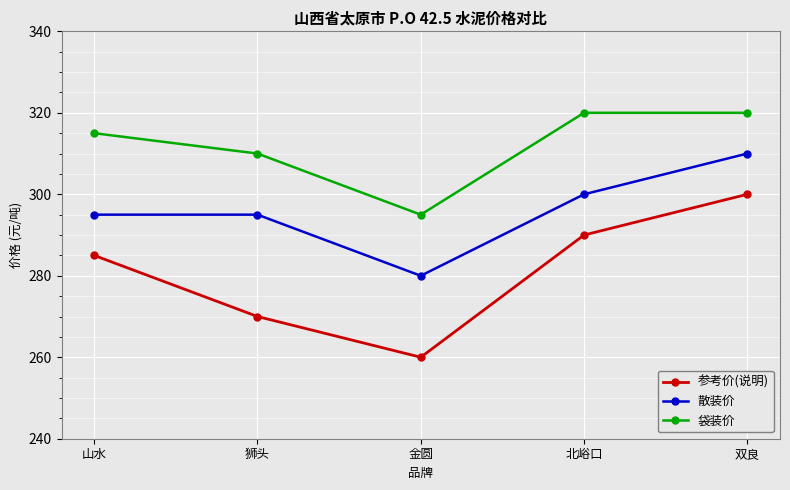

The 参考价(说明) series shows 114 at 双良. True or false?

False